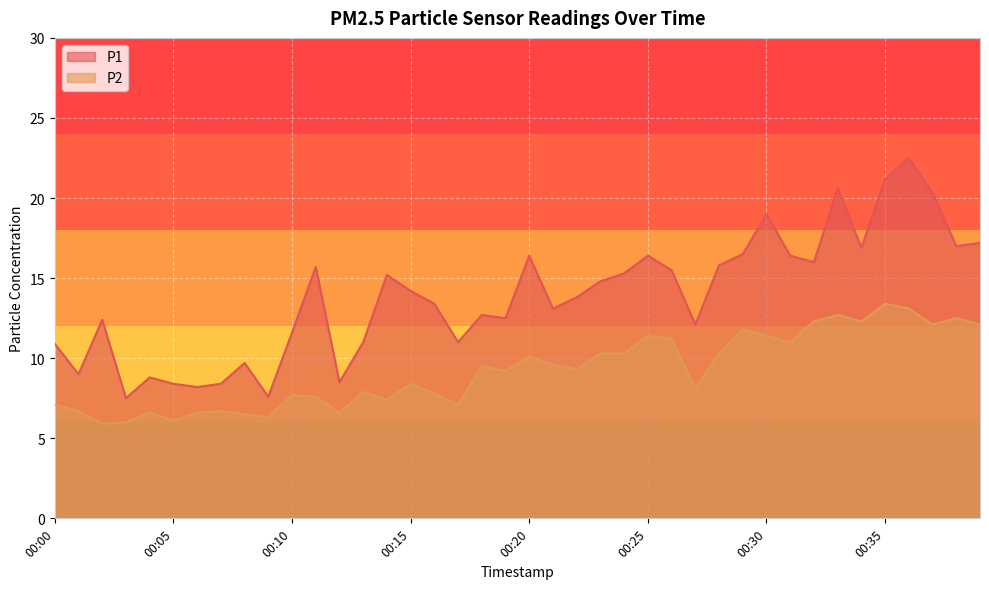

What value does the P1 series have at 00:06?

8.2